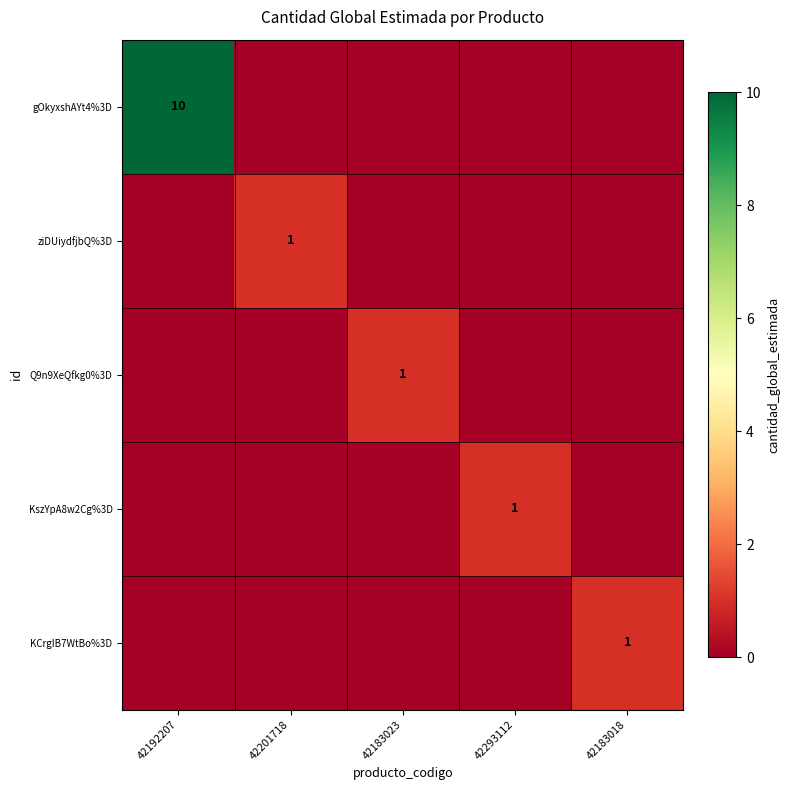

True or false: ziDUiydfjbQ%3D has a value of 0 at 42201718.

False